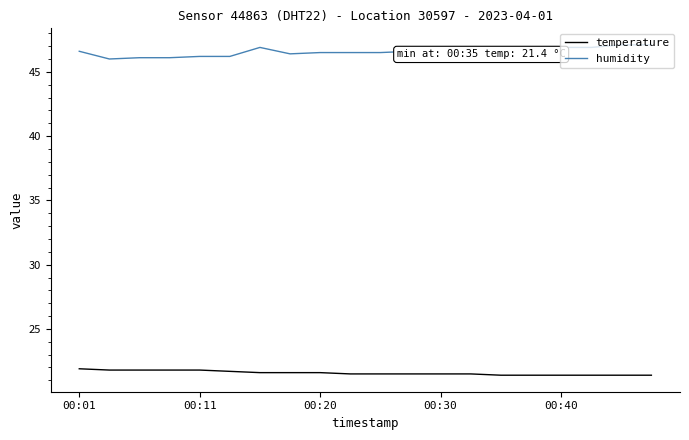

Rank the series by their maximum value, from highest to lowest.

humidity, temperature